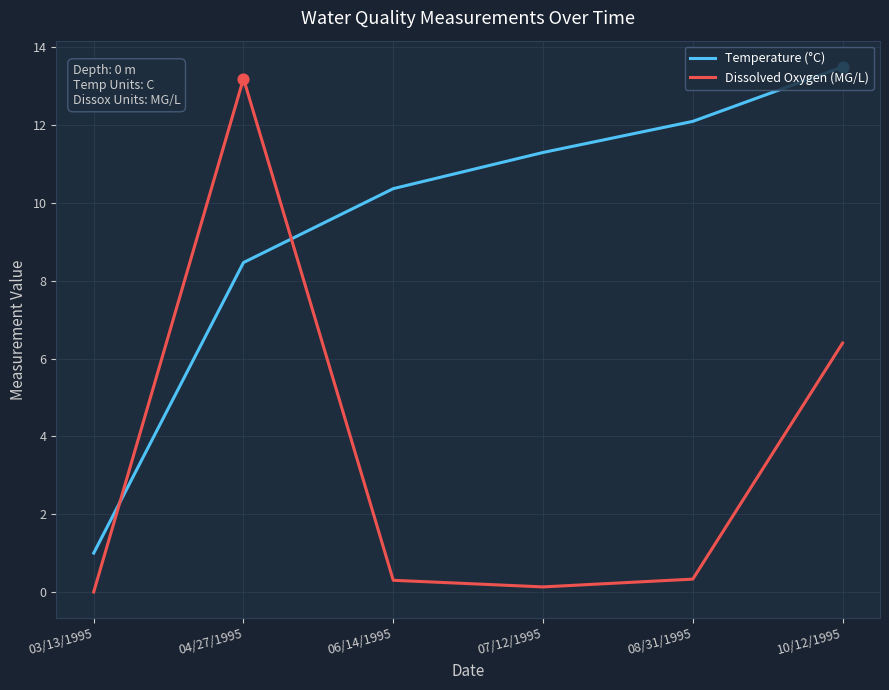

Between 08/31/1995 and 10/12/1995, which series saw the biggest shift?

Dissolved Oxygen (MG/L)